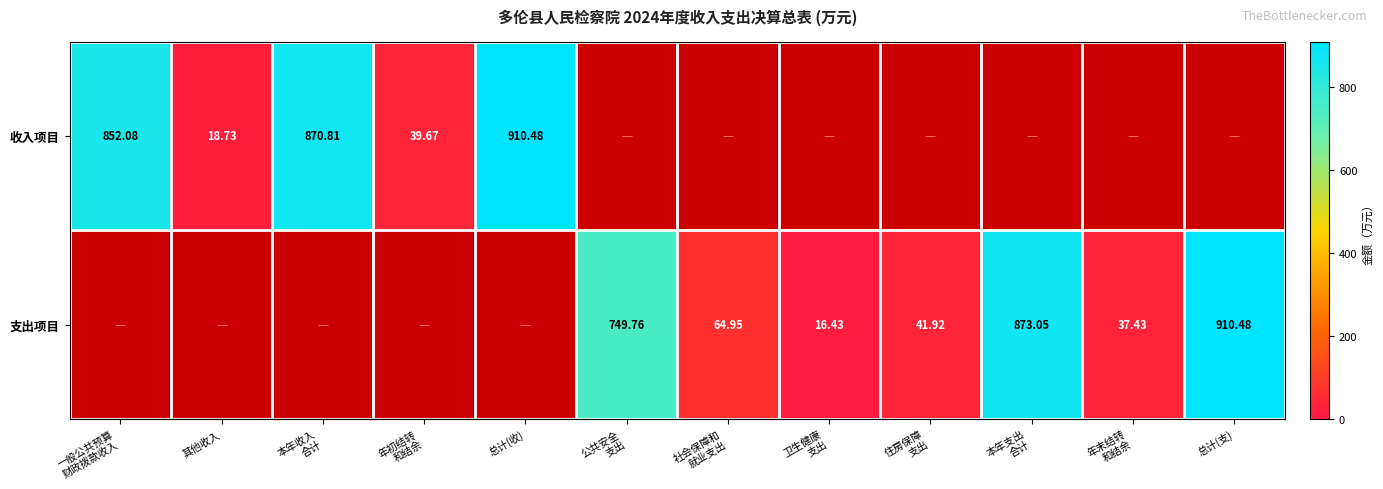

At how many categories does at least one series exceed 176?

6